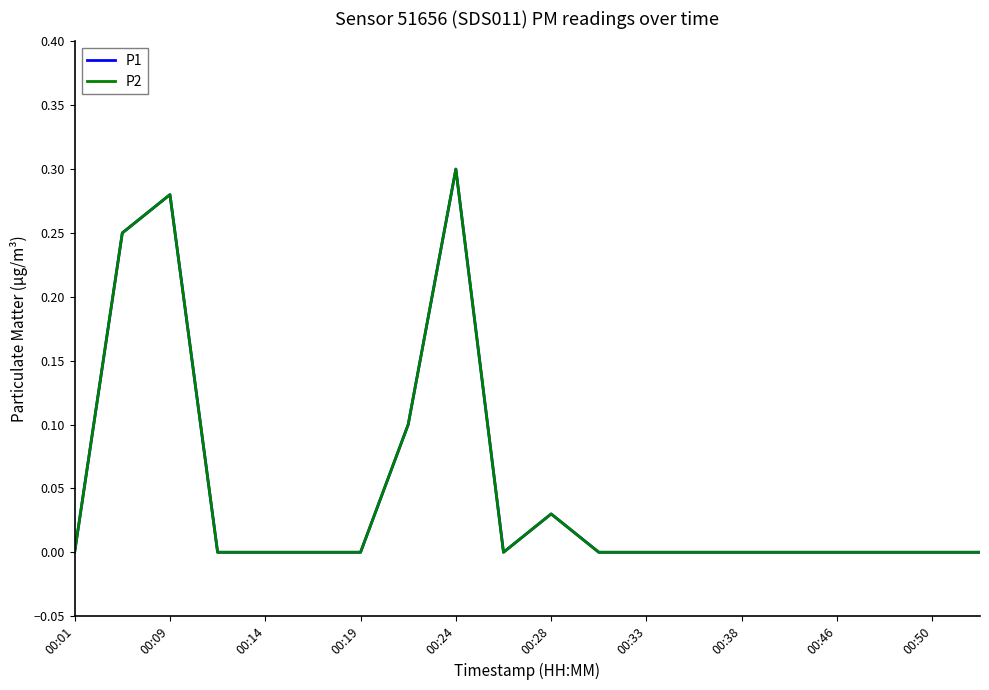

What is the difference between the maximum and minimum values in the P1 series?

0.3